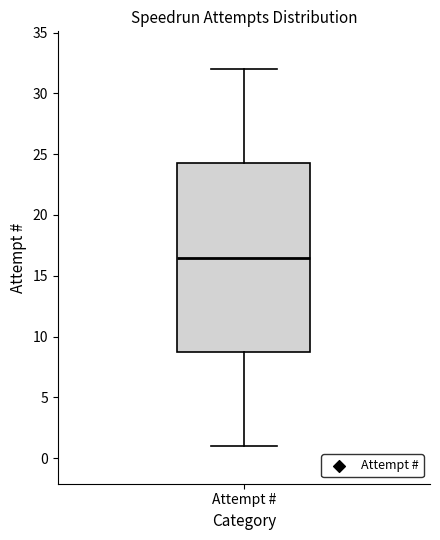

Transcribe this box plot: give where the median line is, the range the box spans, and where the two whiskers end, as read against the y-axis. The values are not printed on the chart, so give them approximately, as read against the axis.

median 16.5, box 9.0 to 24.5, whiskers 1.0 to 32.0